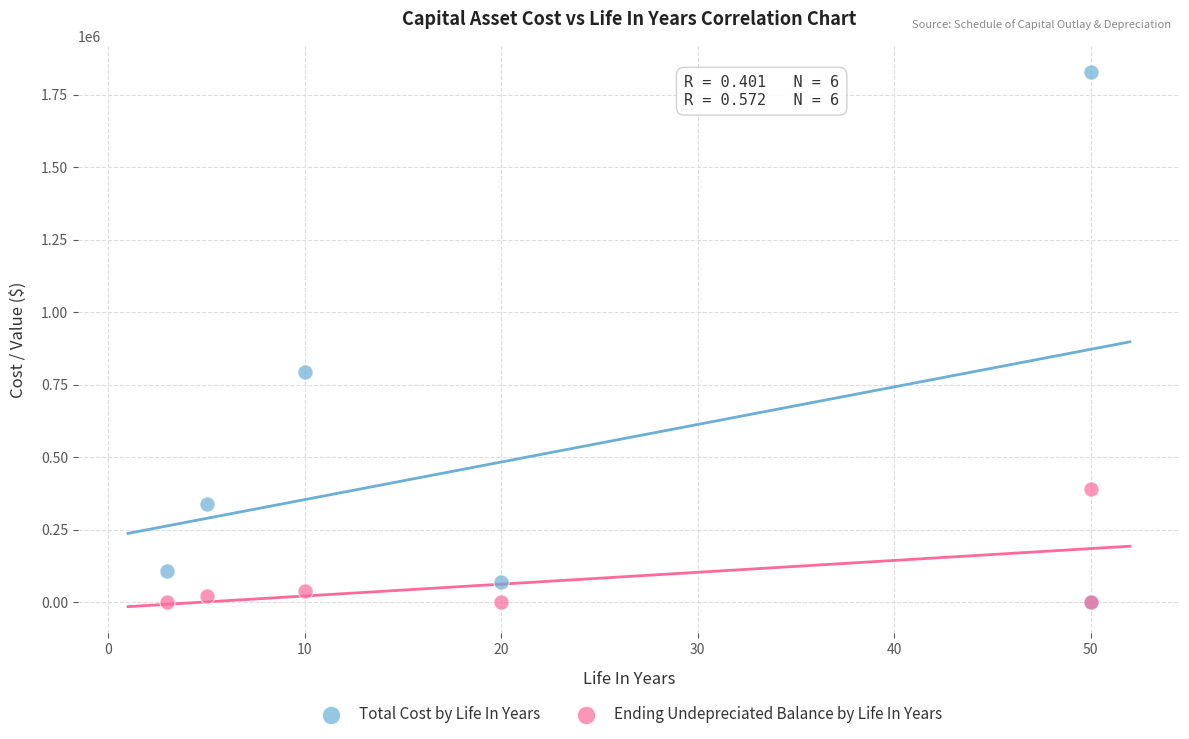

What are all the series names shown in the legend?

Total Cost by Life In Years, Ending Undepreciated Balance by Life In Years